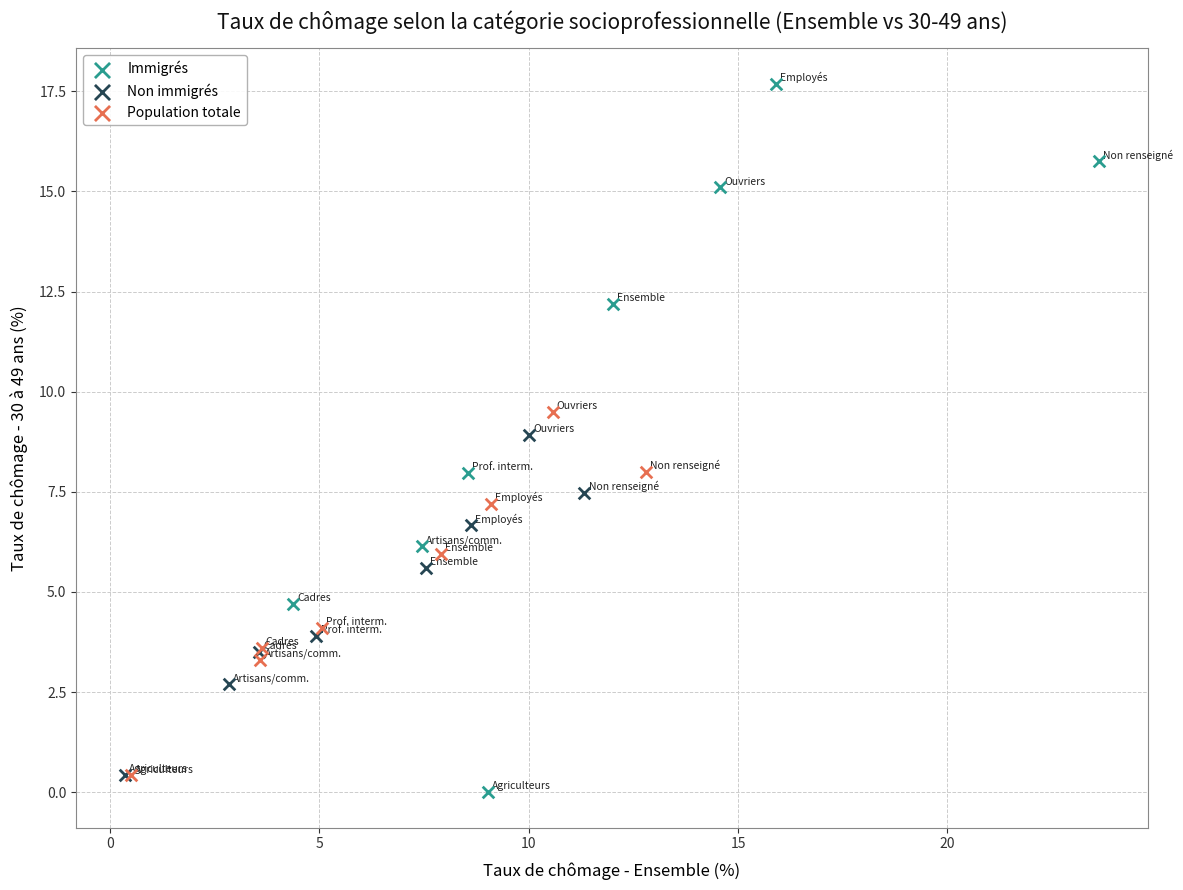

Which series reaches the maximum Y coordinate?

Immigrés